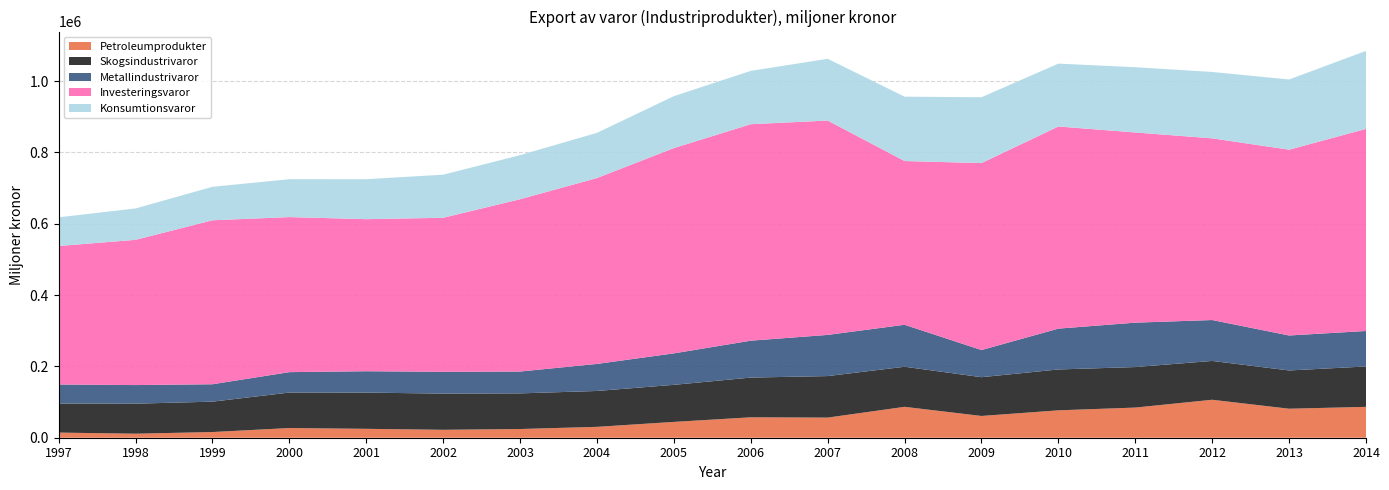

Reading left to right, what are all the values shown in this chart?

Petroleumprodukter: 14384	11305	15942	27166	24947	22216	24418	30494	44381	57245	56432	86628	61023	76792	84535	106466	81320	86550
Skogsindustrivaror: 81347	84194	85185	99499	101614	101455	99921	100616	103908	111387	116445	112393	108724	114639	113604	108852	107276	113270
Metallindustrivaror: 53517	52134	48835	57248	59908	61148	61268	75845	88237	103472	115445	117721	76125	114513	124510	114701	98079	99511
Investeringsvaror: 388305	407265	459775	434773	426353	431908	483151	521181	575664	607003	601058	459115	524200	566727	533301	509444	520972	566668
Konsumtionsvaror: 80491	88000	93870	106208	112028	120843	123560	126764	145608	149506	173123	180424	184630	176360	182951	186139	196847	218669